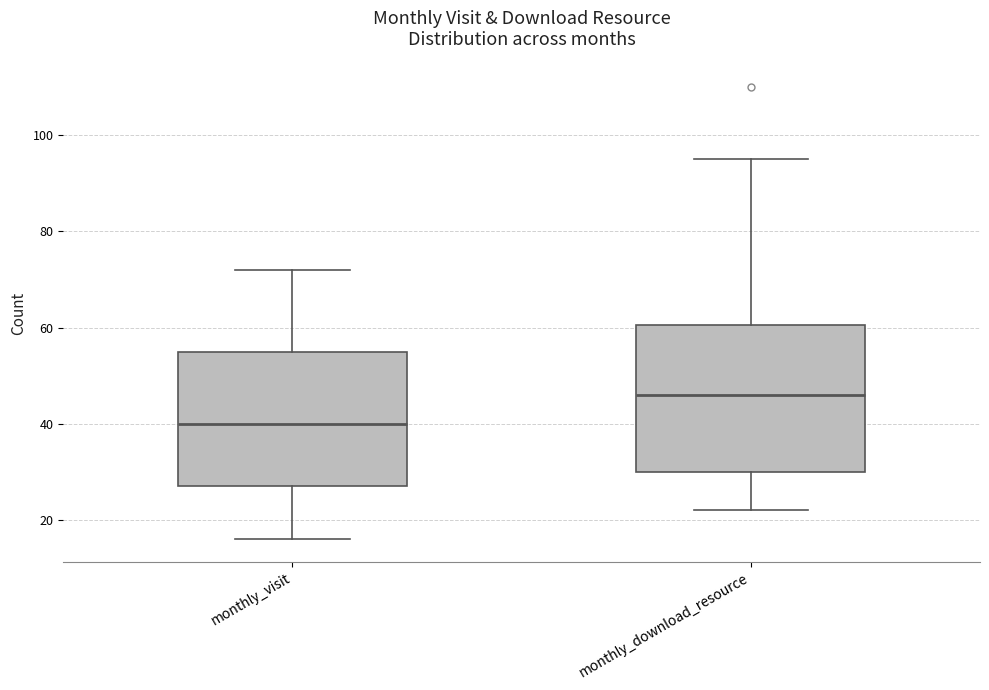

Reading left to right, read every box against the y-axis: the position of its median line, the range the box covers, and the ends of its whiskers. The values are not printed on the chart, so give them approximately, as read against the axis.

monthly_visit: median 40, box 28 to 56, whiskers 16 to 72
monthly_download_resource: median 46, box 30 to 60, whiskers 22 to 96